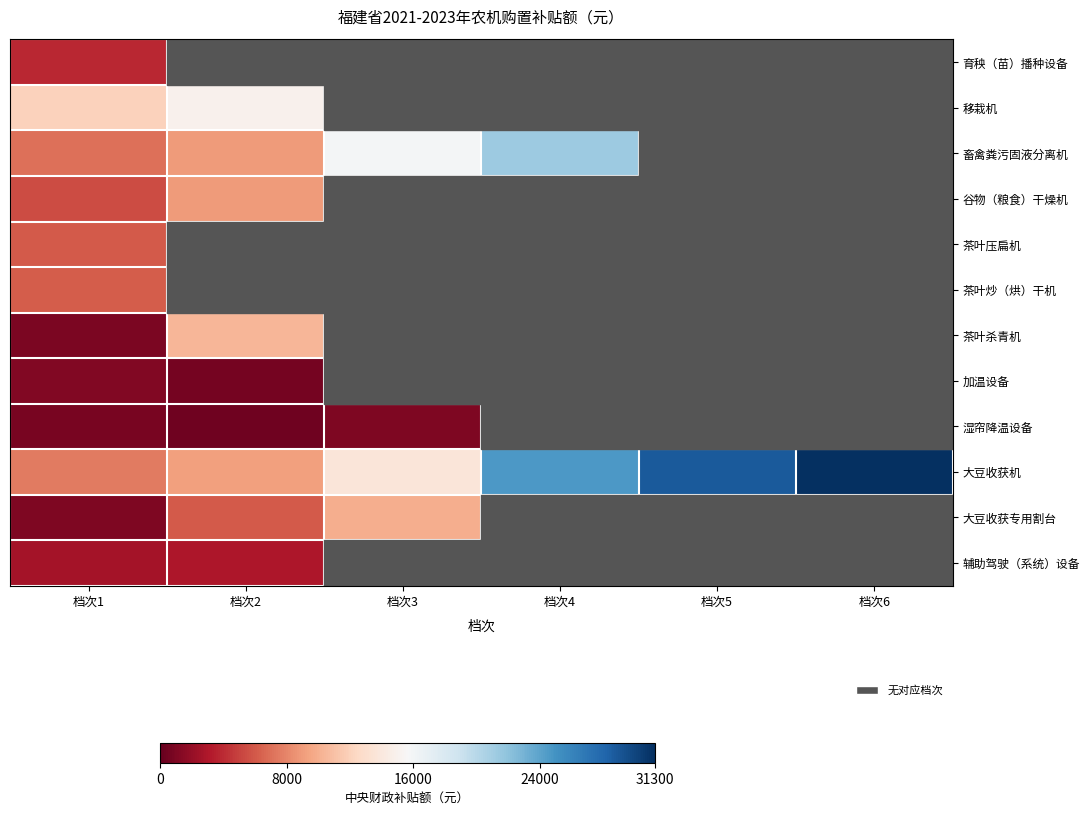

Which has a higher value, 档次3 or 档次6?

档次6